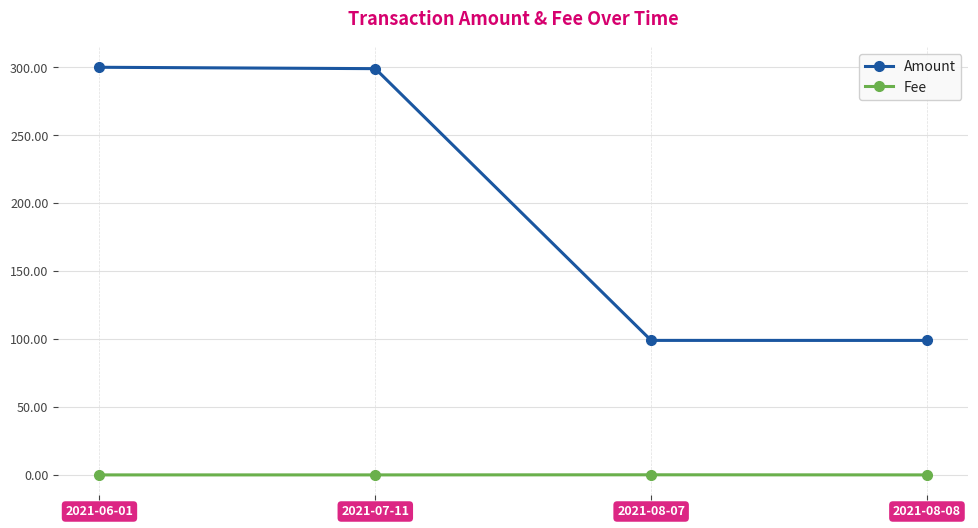

At how many categories does at least one series exceed 31?

4